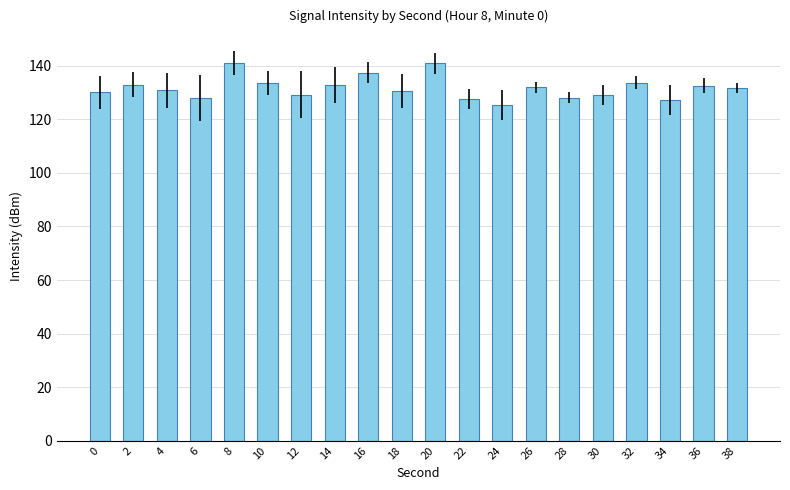

The chart shows a value of 38.6 at 28. True or false?

False